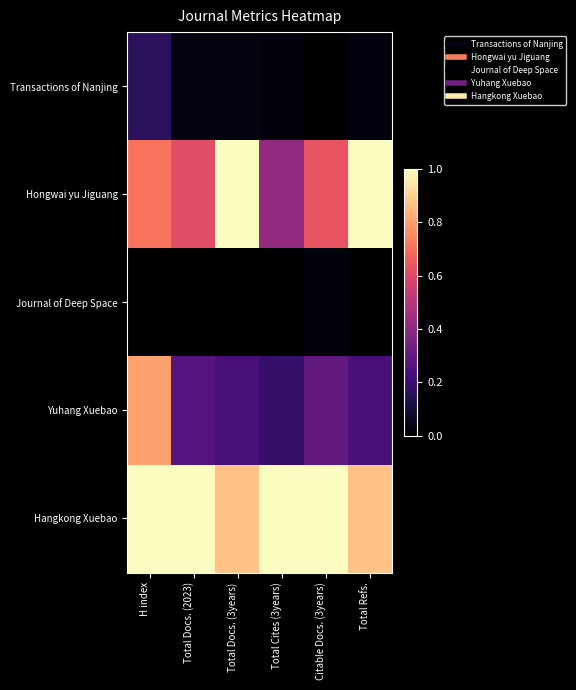

List the series in order of their peak value, lowest first.

Journal of Deep Space, Transactions of Nanjing, Yuhang Xuebao, Hongwai yu Jiguang, Hangkong Xuebao